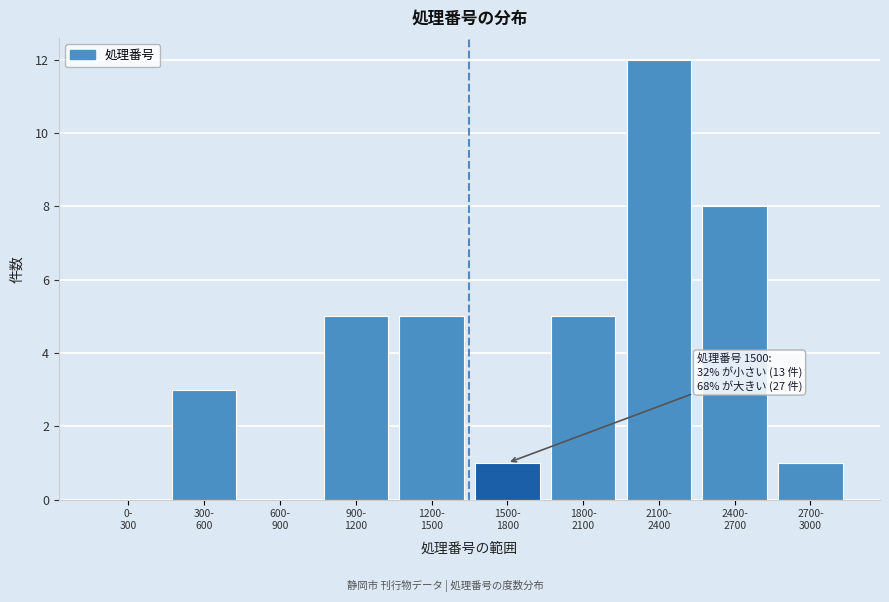

What is the greatest value displayed?

12